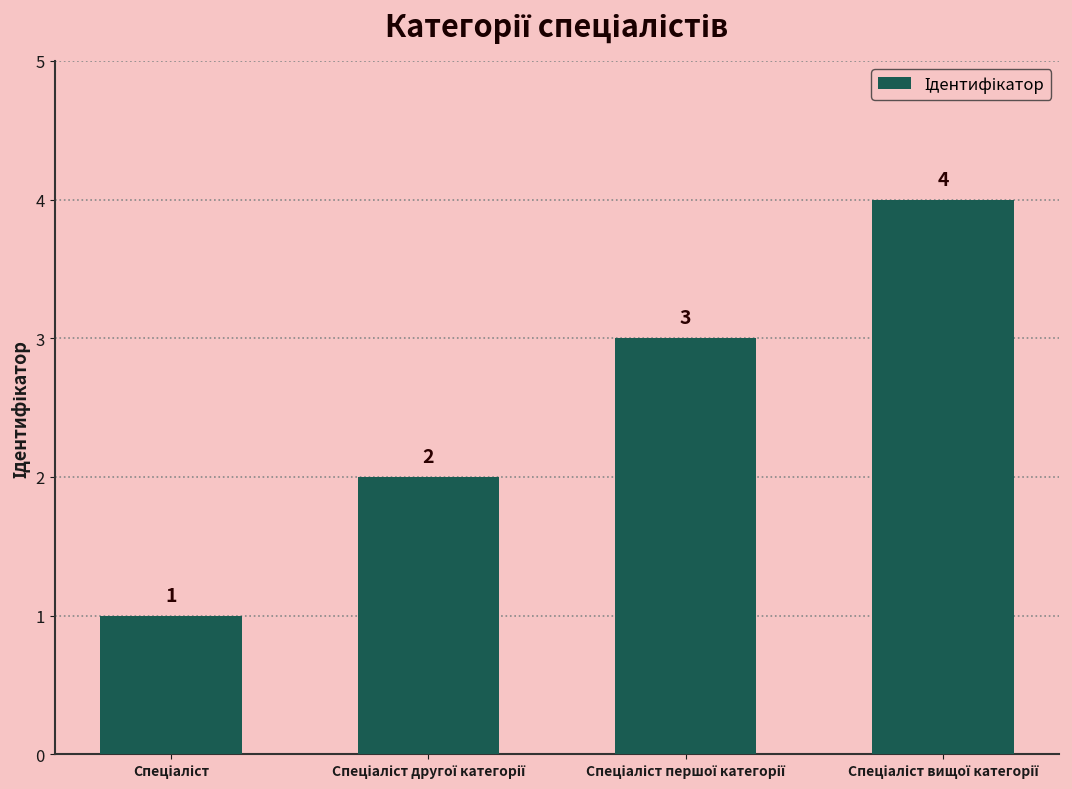

How many values are between 2 and 4?

3